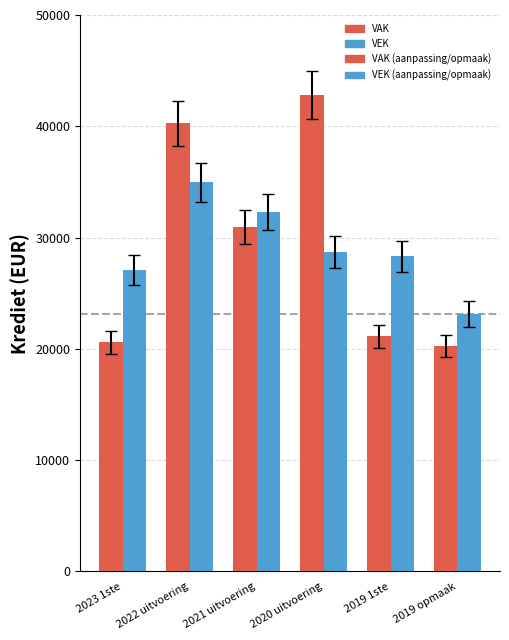

What is the difference between the second highest and minimum values in the VAK (hatch) series?

854